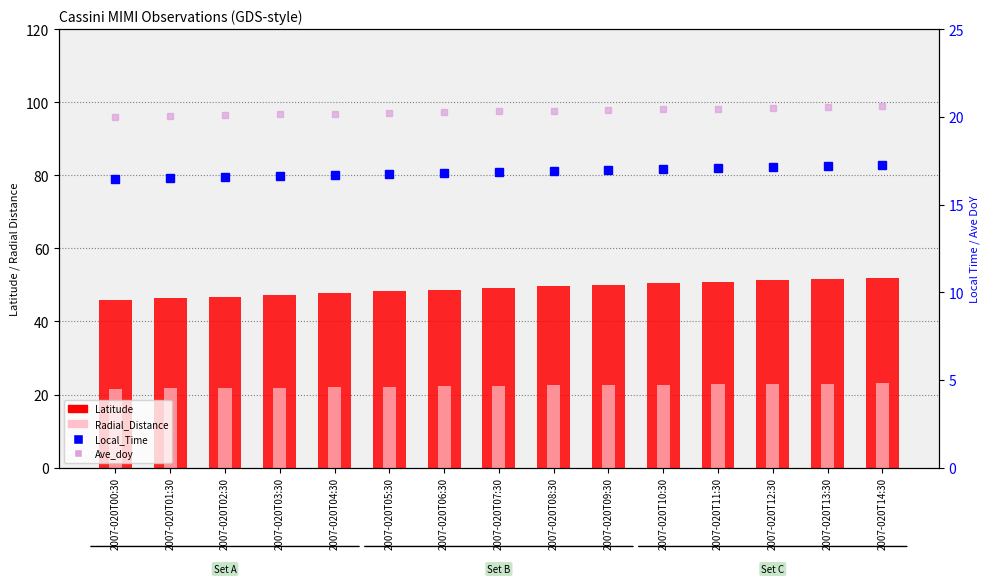

At which label does Local_Time reach its peak?

2007-020T14:30